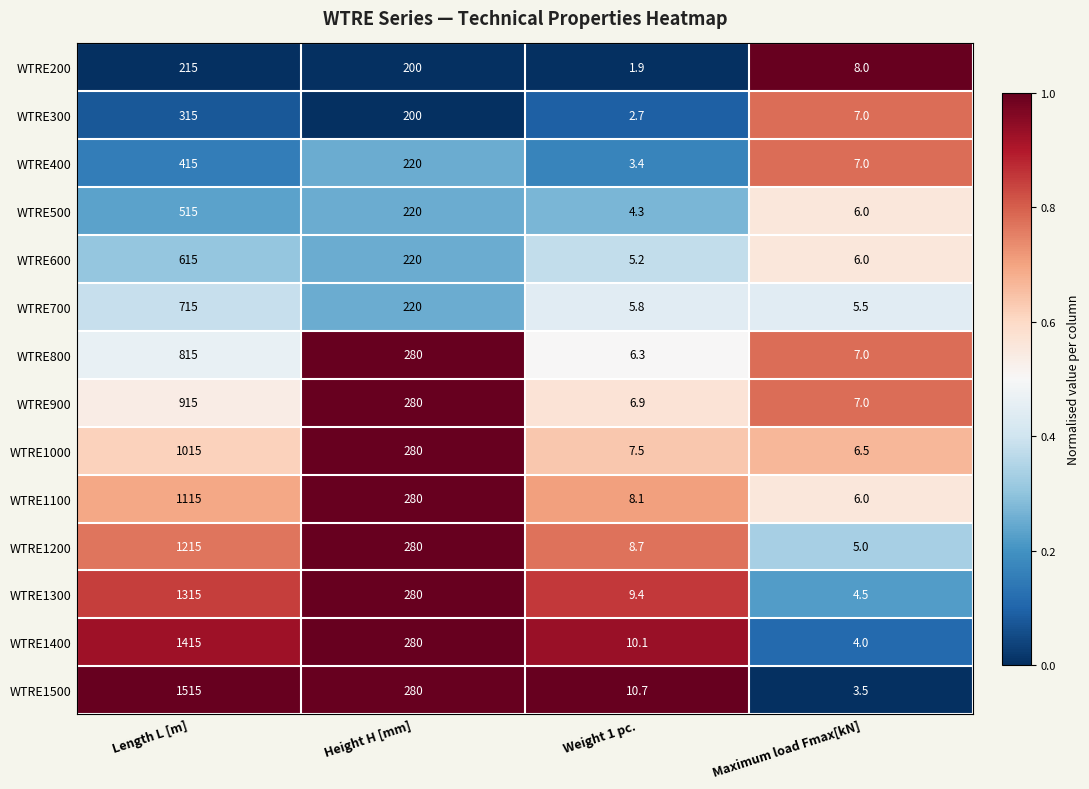

Which series has the widest spread of values?

WTRE1500